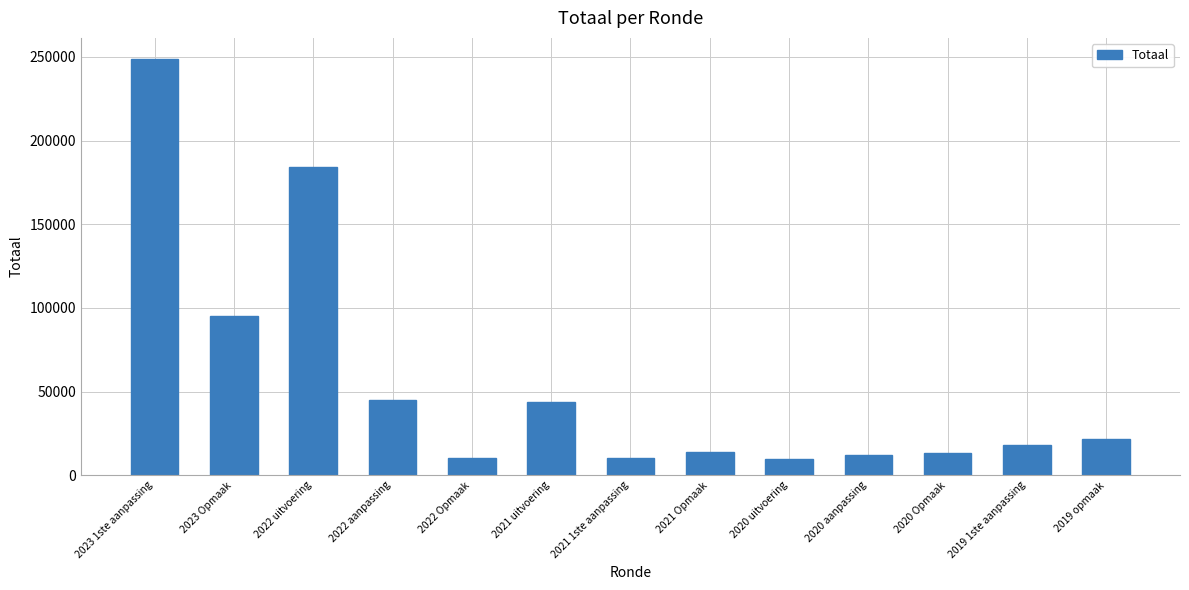

What is the minimum value shown in the chart?

9583